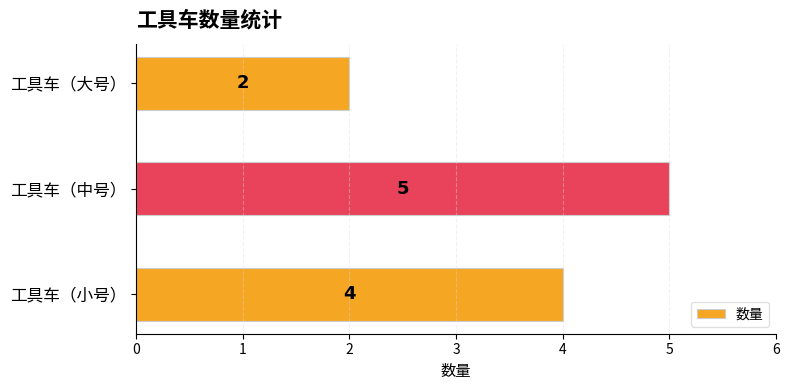

What is the sum of all values?

11